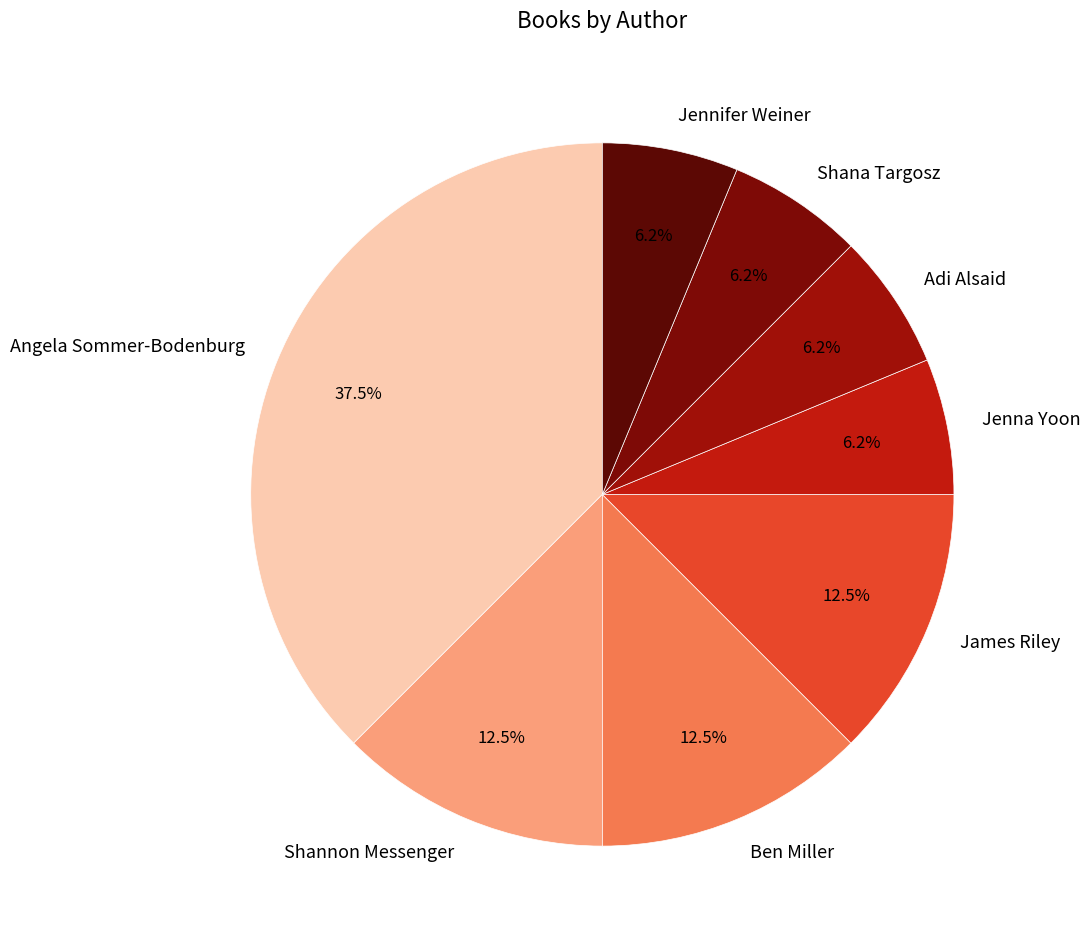

Between Shannon Messenger and Shana Targosz, which is larger?

Shannon Messenger